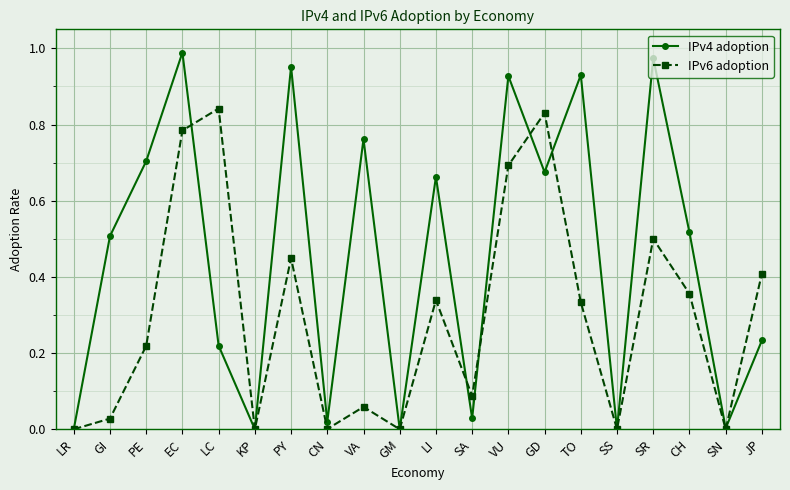

List the series in order of their peak value, highest first.

IPv4 adoption, IPv6 adoption